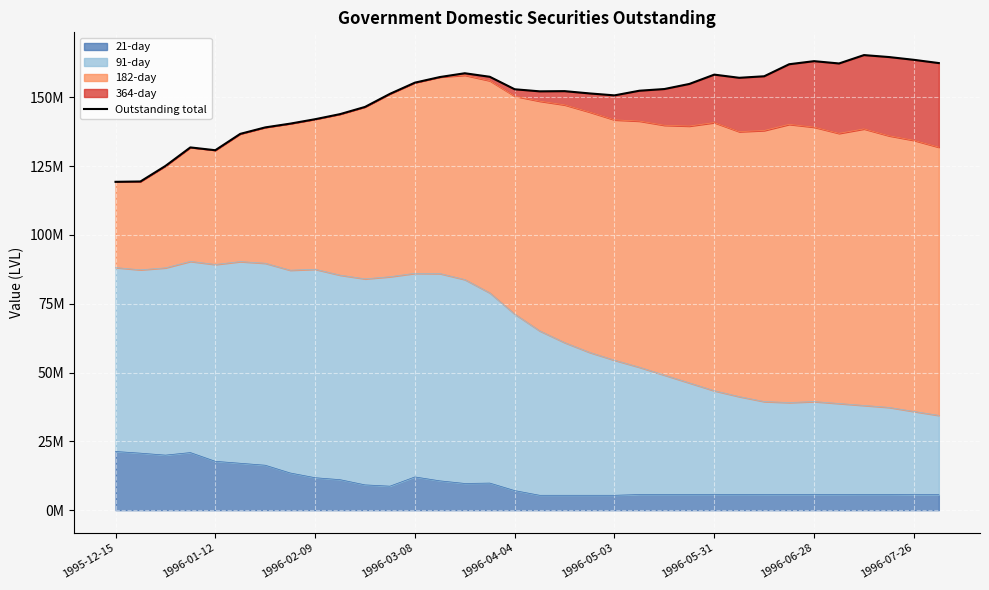

True or false: the data has more than 1 interior local peaks.

True